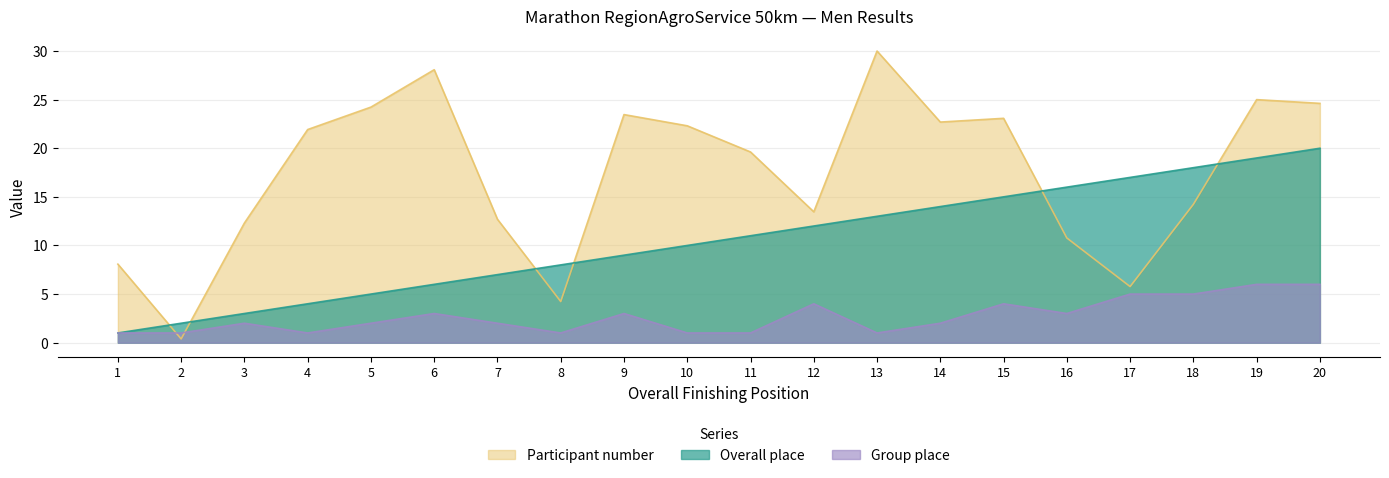

Reading left to right, list all the values displayed in this chart.

Overall place: 1=1.0	2=2.0	3=3.0	4=4.0	5=5.0	6=6.0	7=7.0	8=8.0	9=9.0	10=10.0	11=11.0	12=12.0	13=13.0	14=14.0	15=15.0	16=16.0	17=17.0	18=18.0	19=19.0	20=20.0
Participant number: 1=8.1	2=0.4	3=12.3	4=21.9	5=24.2	6=28.1	7=12.7	8=4.2	9=23.5	10=22.3	11=19.6	12=13.5	13=30.0	14=22.7	15=23.1	16=10.8	17=5.8	18=14.2	19=25.0	20=24.6
Group place: 1=1.0	2=1.0	3=2.0	4=1.0	5=2.0	6=3.0	7=2.0	8=1.0	9=3.0	10=1.0	11=1.0	12=4.0	13=1.0	14=2.0	15=4.0	16=3.0	17=5.0	18=5.0	19=6.0	20=6.0